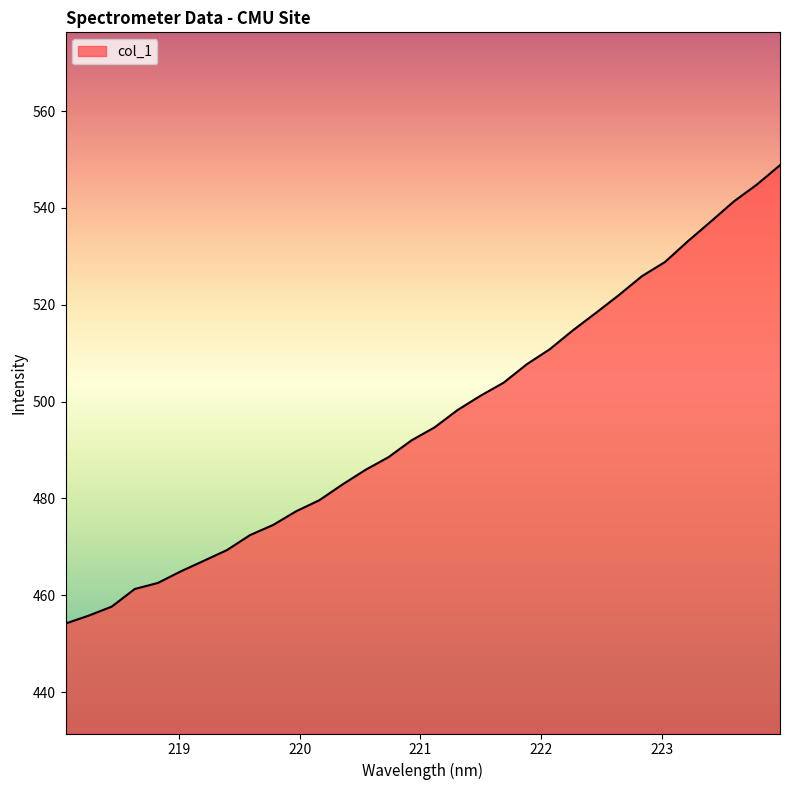

What is the difference between the maximum and minimum values?

94.7